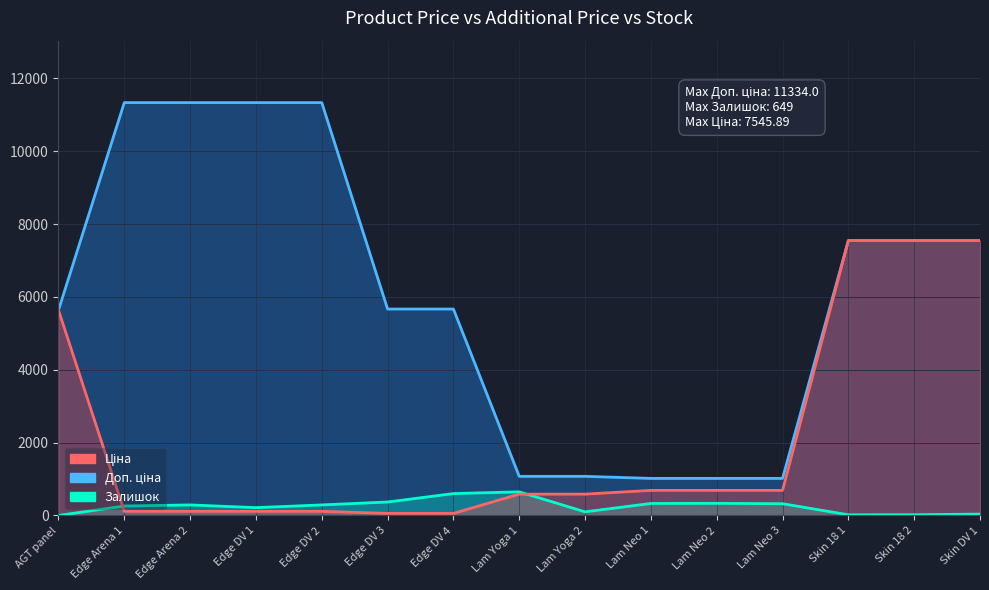

The value of Доп. ціна at Skin 18 1 is 4314.7. True or false?

False